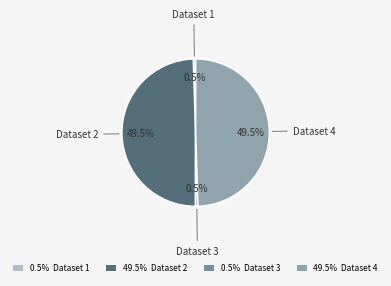

Is Dataset 1 the majority of the pie?

No